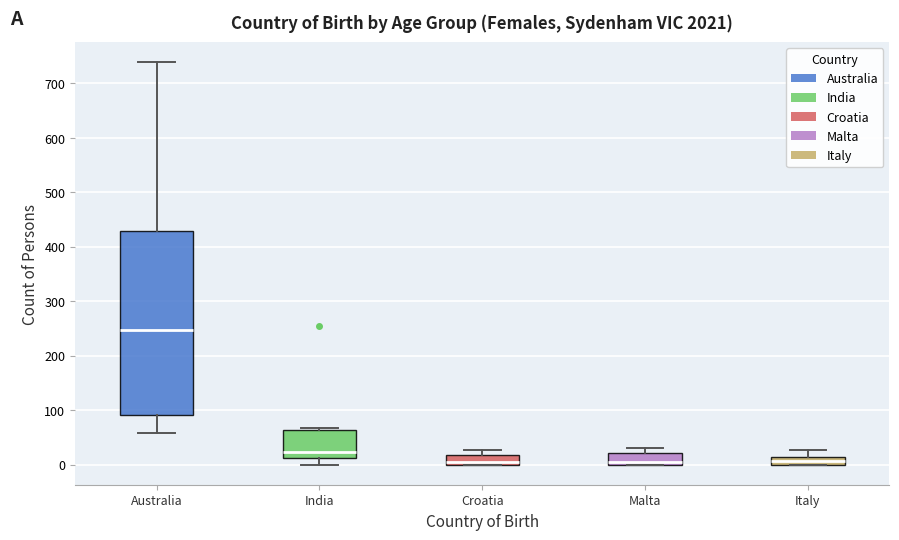

Where does the median line of the box for Malta sit on the y-axis? The values are not printed on the chart, so give them approximately, as read against the axis.

10